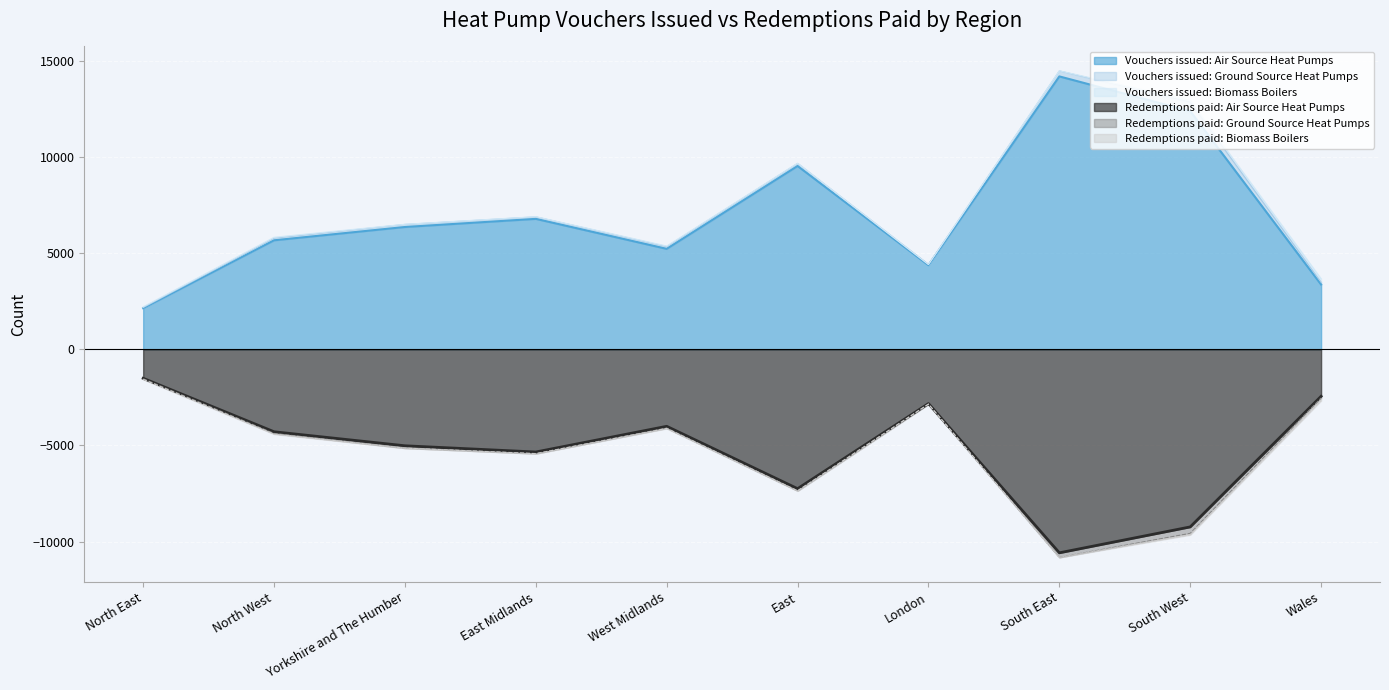

How many times do Vouchers issued: Ground Source Heat Pumps and Vouchers issued: Biomass Boilers cross each other?

2